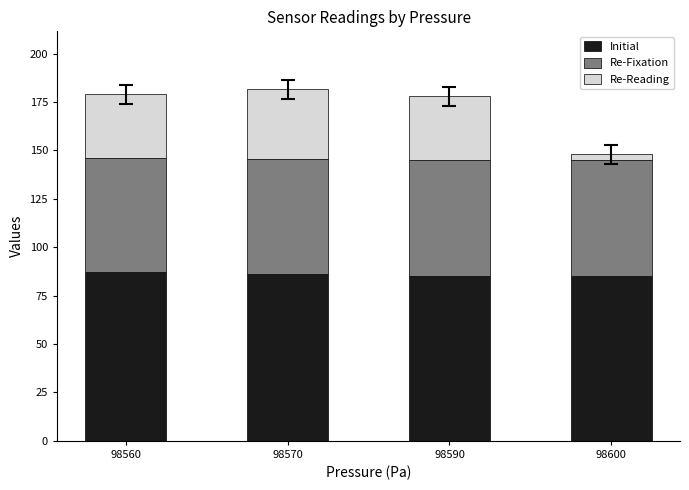

What is the maximum value for Initial?

87.0